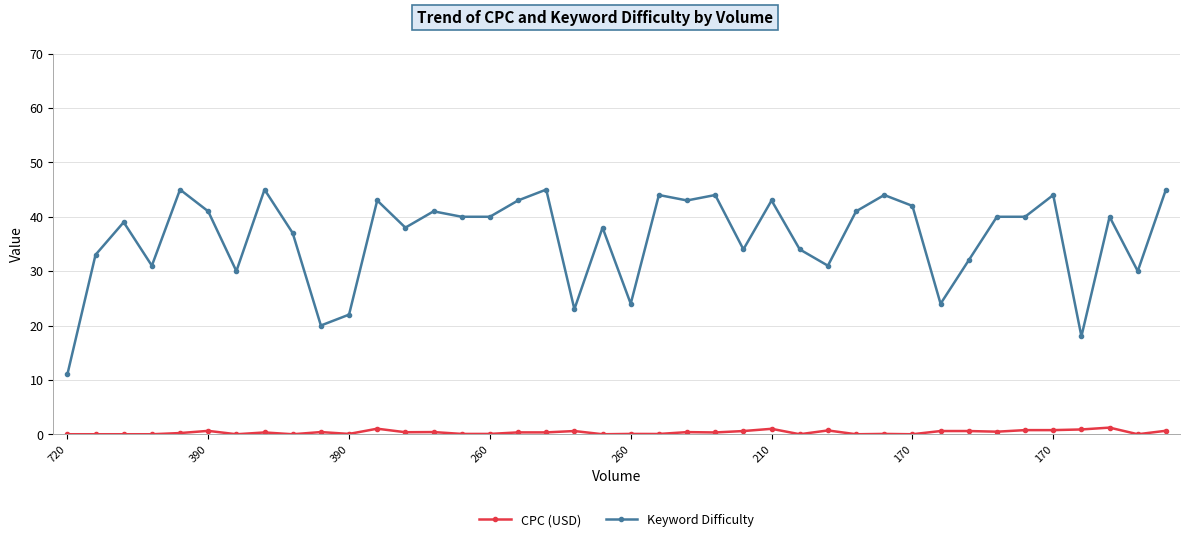

How many values in the Keyword Difficulty series are below 40?

19